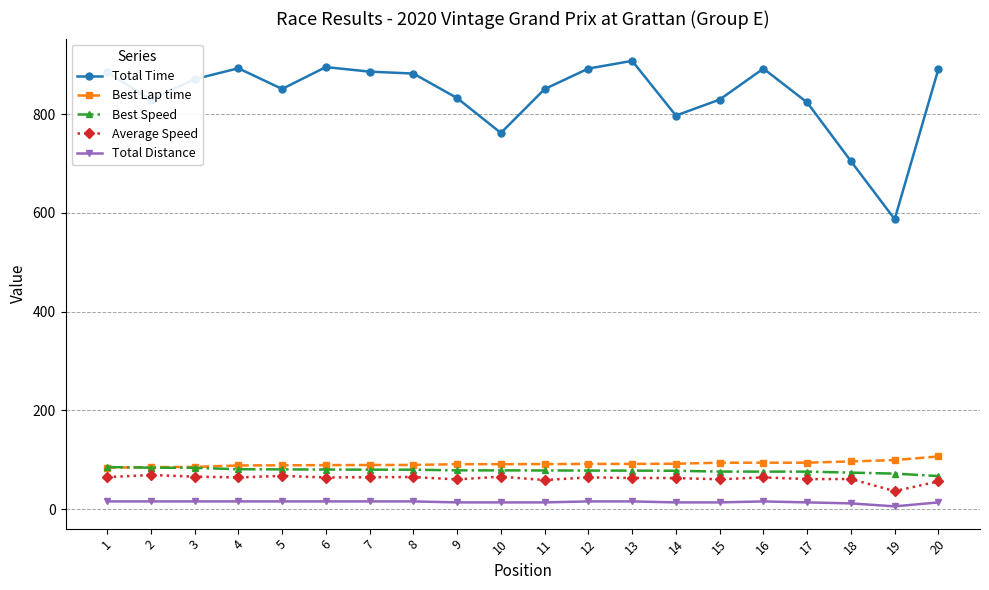

What are all the series names shown in the legend?

Total Time, Best Lap time, Best Speed, Average Speed, Total Distance